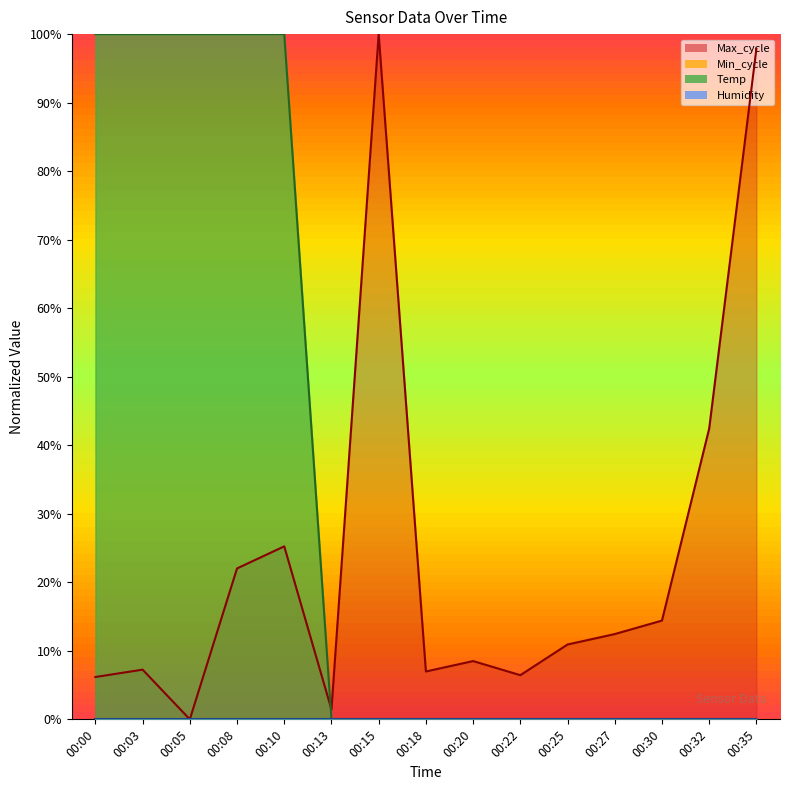

True or false: Temp and Max_cycle cross at least once.

True